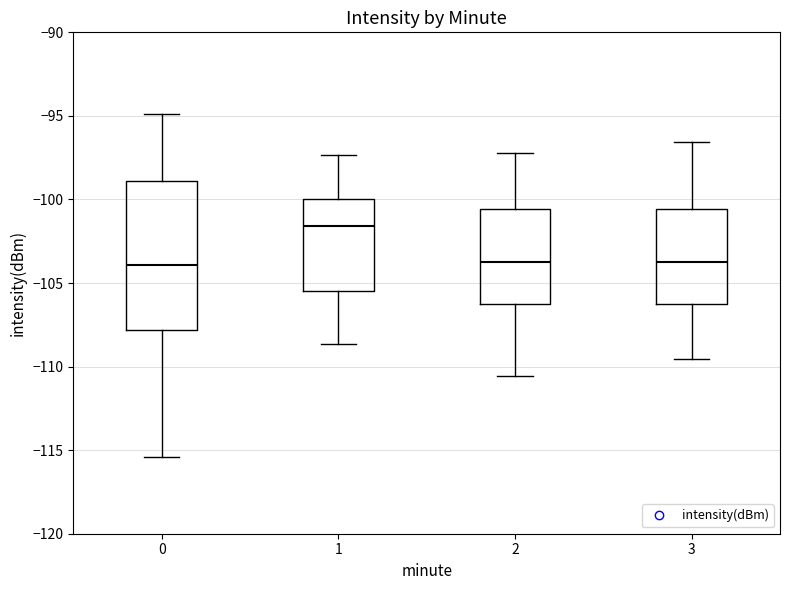

Which box's median line is the highest?

1